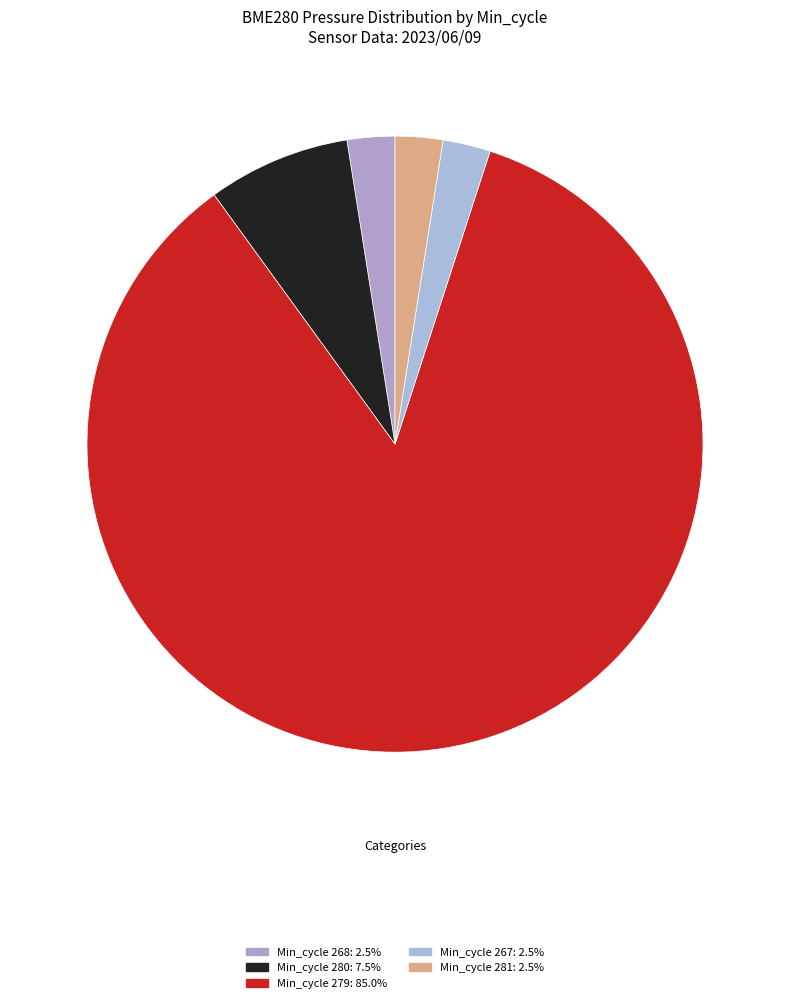

Count the number of slices in the pie.

5